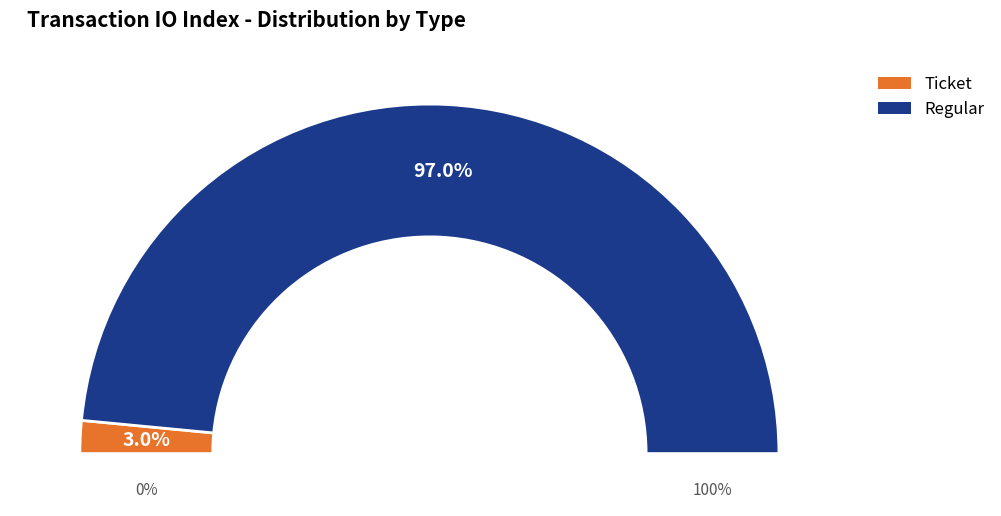

What is the change in value from Ticket (io_index=0) to Regular (io_index=32)?

+32